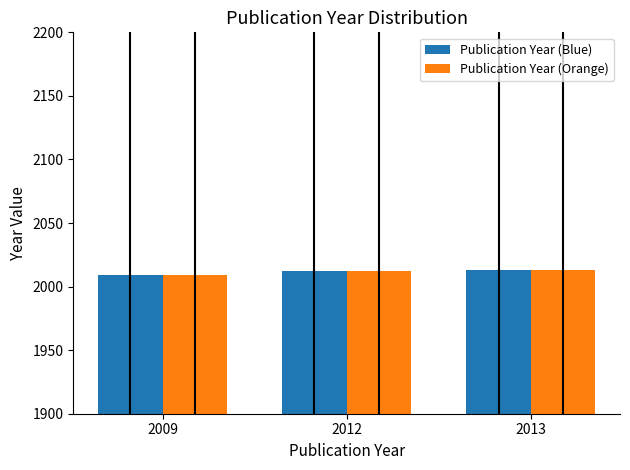

What is the difference between the Publication Year (Orange) values at 2009 and 2013?

4